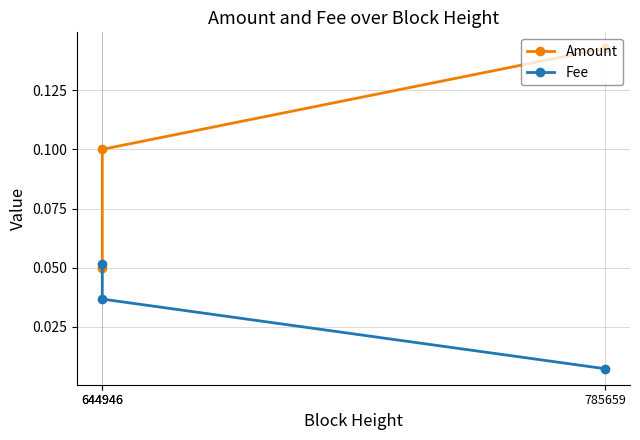

Between 785659 and 644946, which is larger?

785659